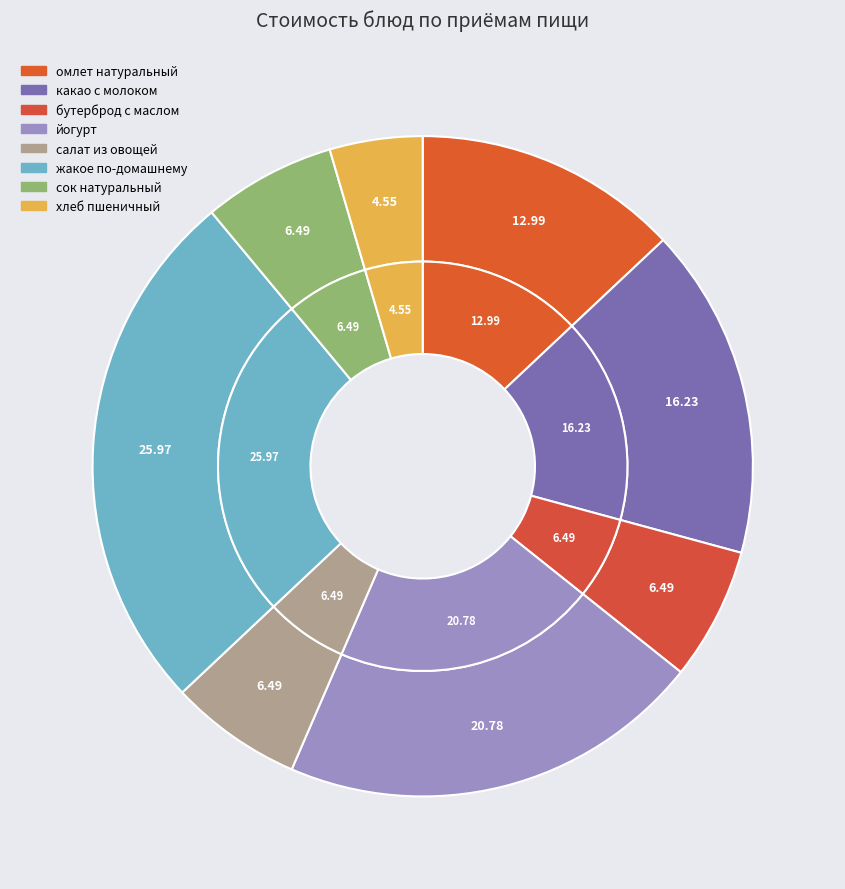

Is it true that какао с молоком is 2% of the pie?

False